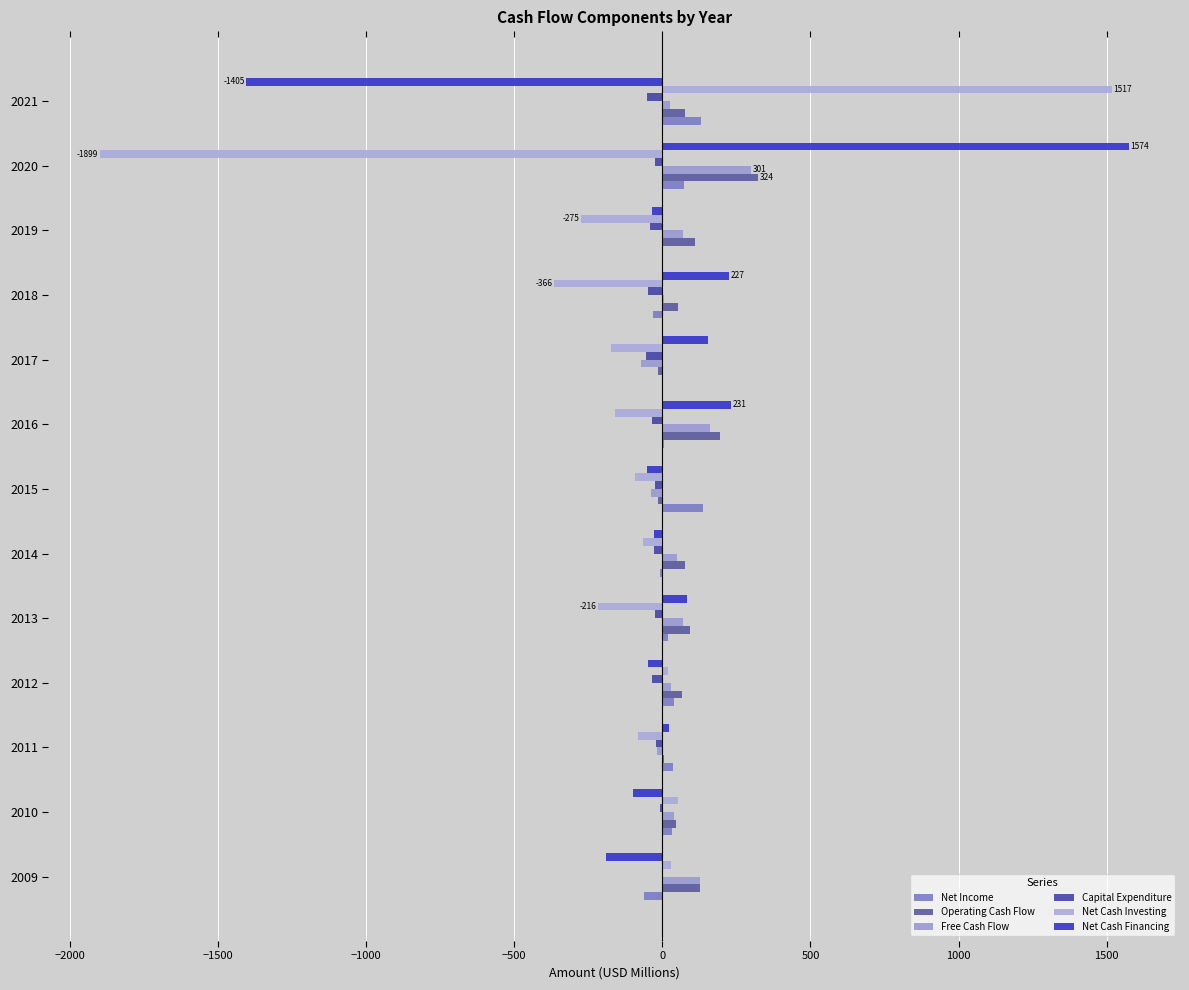

What is the average value of the Net Income series?

29.1